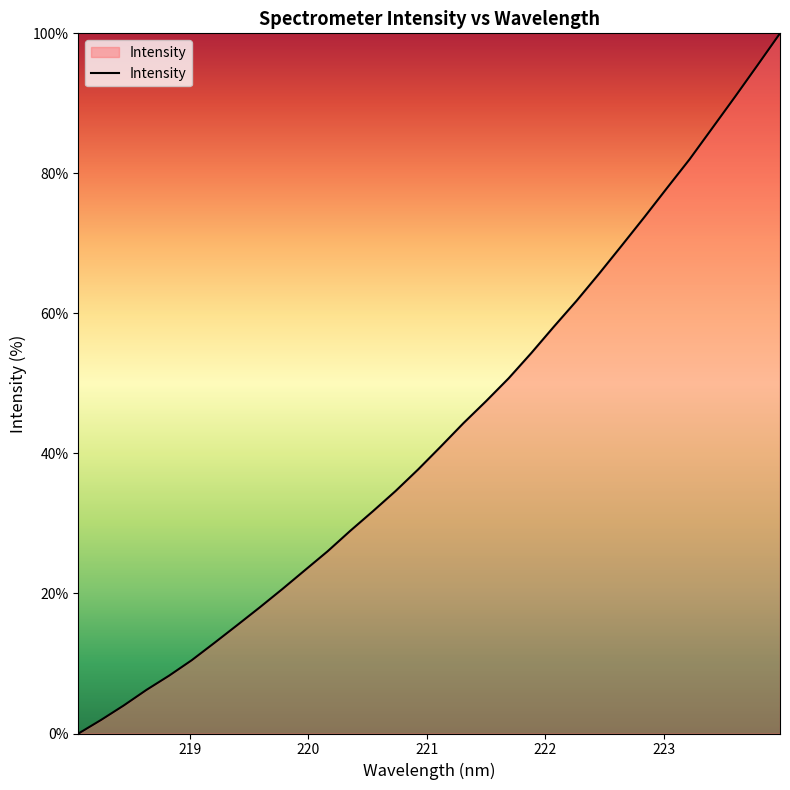

What is the maximum value shown in the chart?

100.0